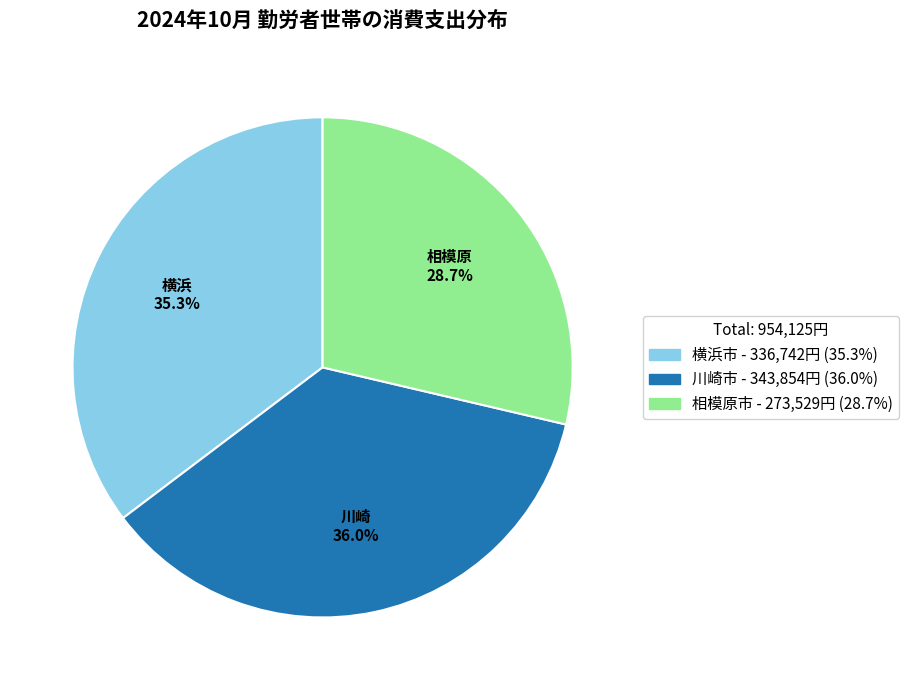

Rank the categories by value from lowest to highest.

相模原市, 横浜市, 川崎市